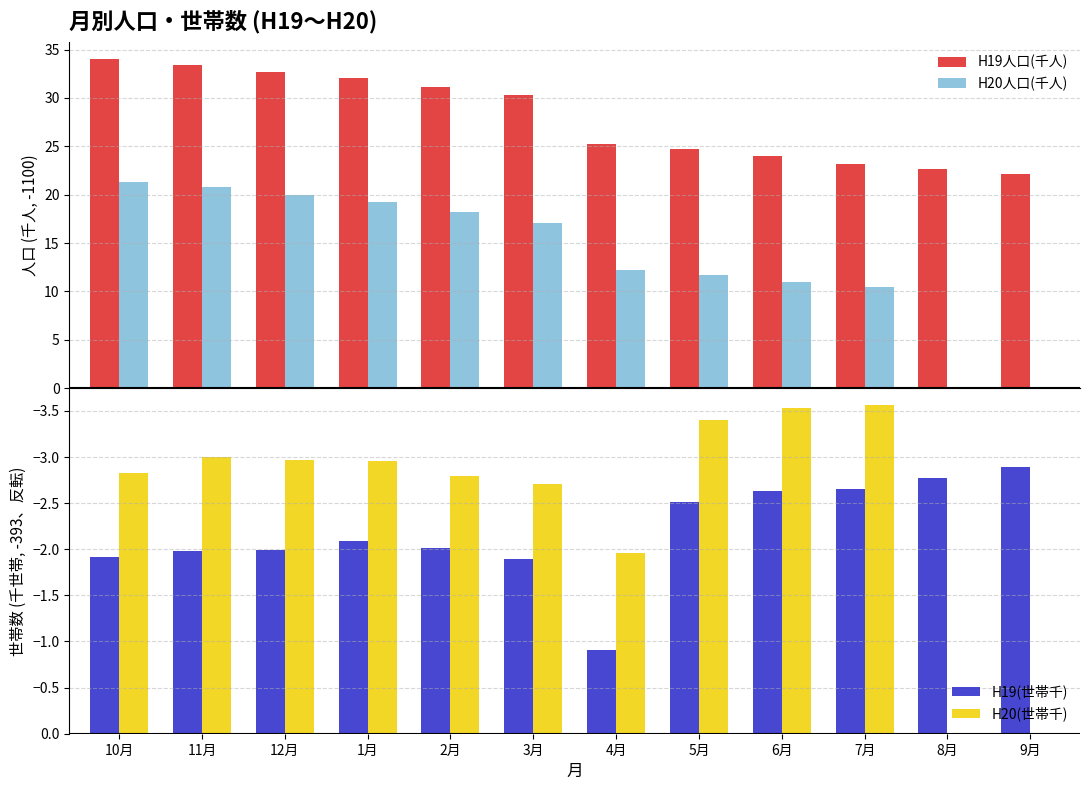

What is the difference between the highest and lowest values at 4月?

27.2